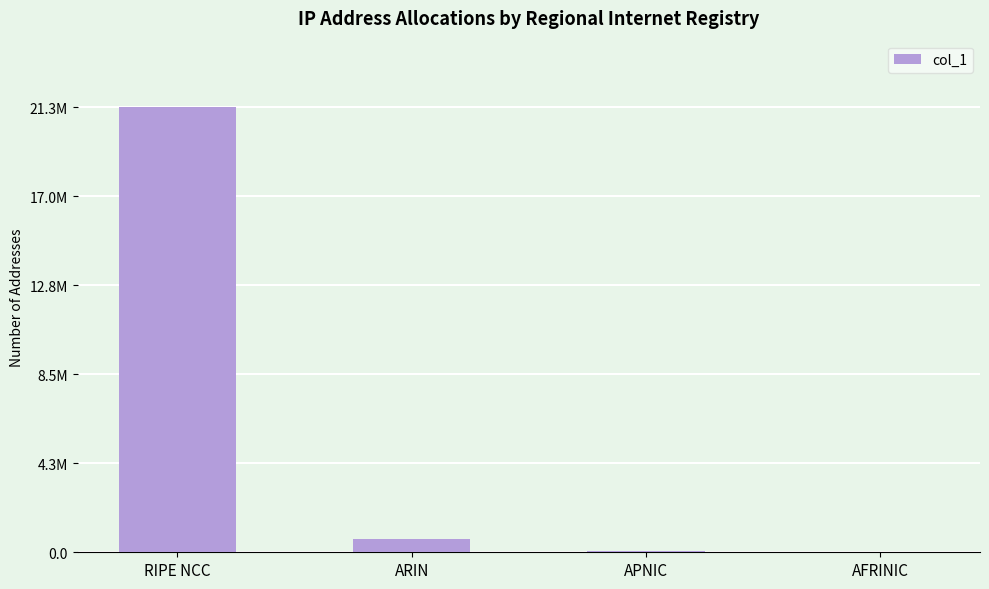

Reading left to right, transcribe all the data shown in this chart.

21251072	626432	74496	1024